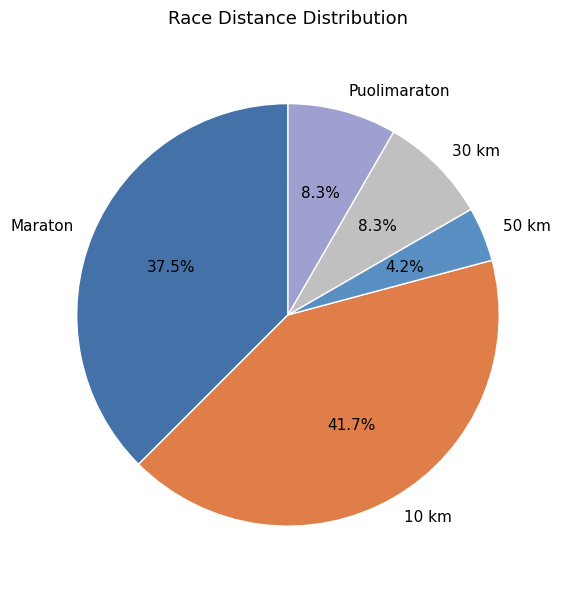

Does 10 km account for over 50% of the chart?

No